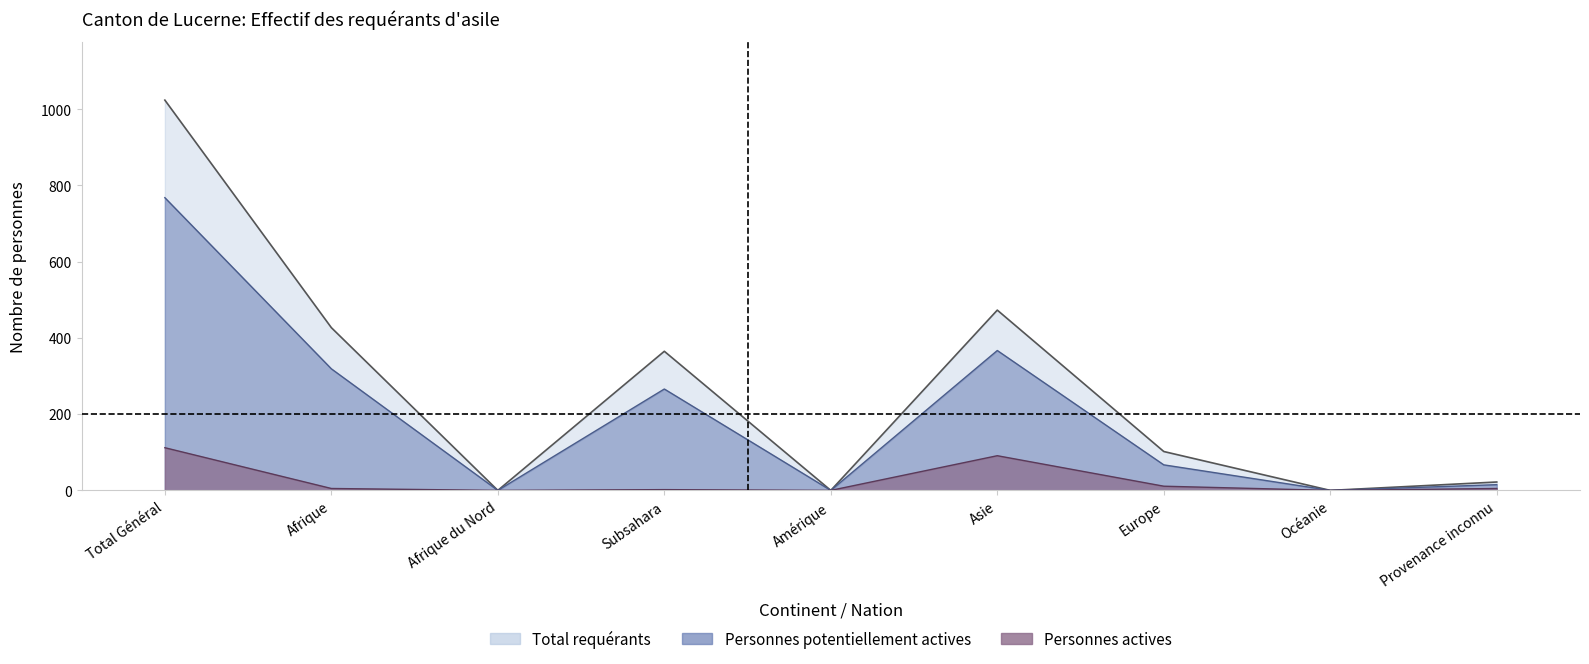

What is the spread (max minus min) of values at Total Général?

912